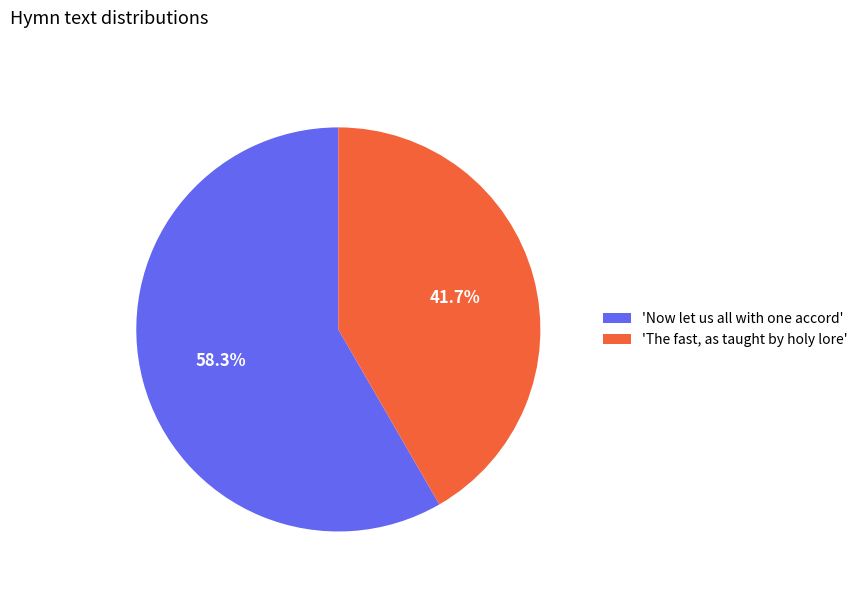

Do 'The fast, as taught by holy lore' and 'Now let us all with one accord' together represent more than half of the pie?

Yes